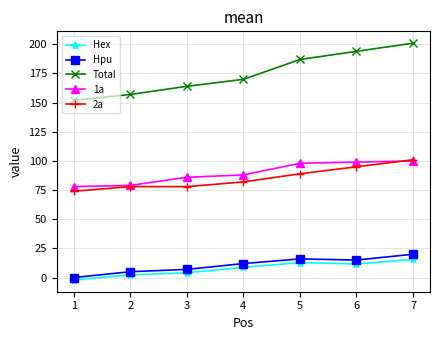

Is this an area chart (filled region under the line)?

No